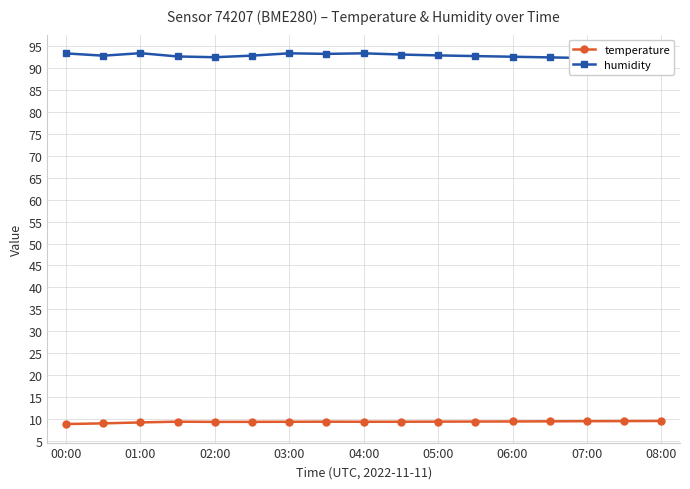

Rank the series by their average value, from lowest to highest.

temperature, humidity